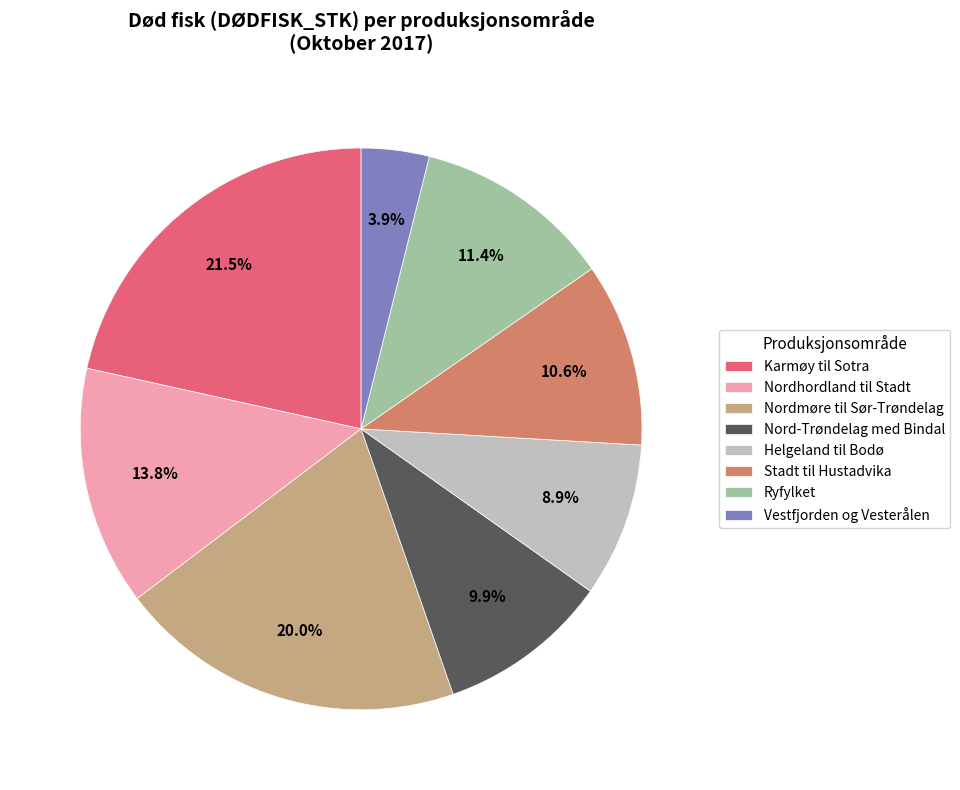

Does any single category account for the majority?

No